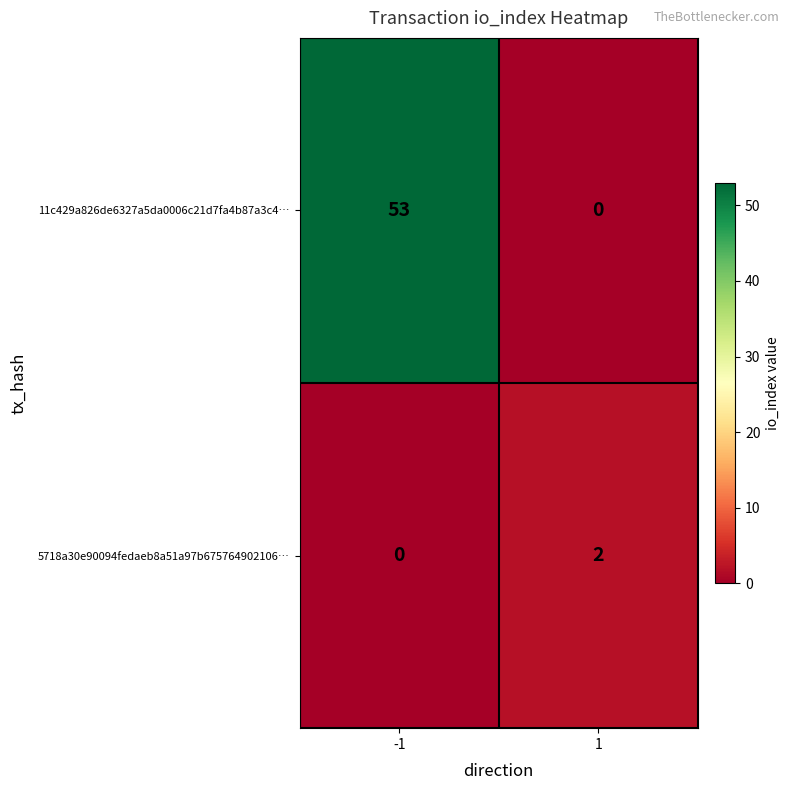

How many series are shown in this chart?

2